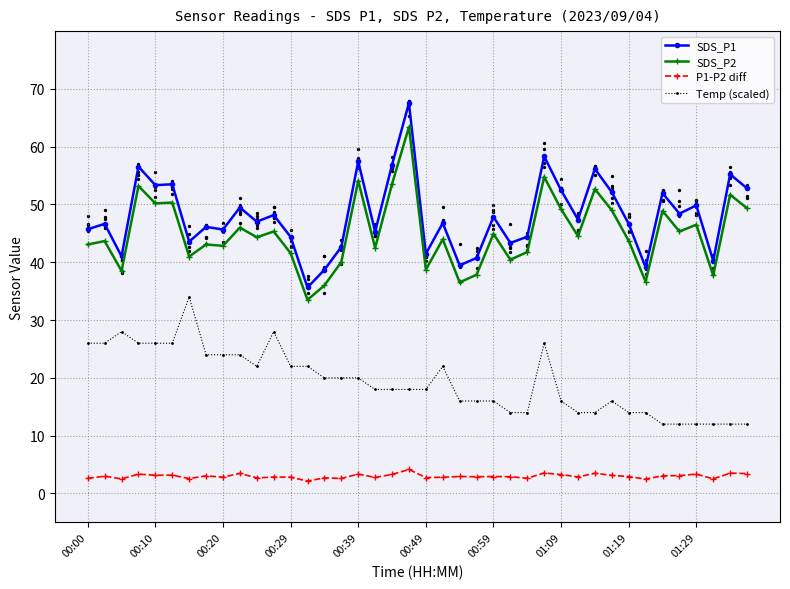

What are all the series names shown in the legend?

SDS_P1, SDS_P2, P1-P2 diff, Temp (scaled)